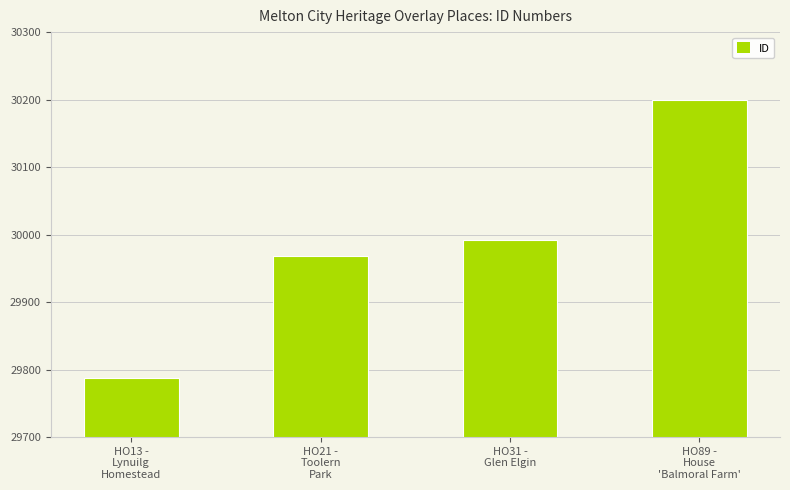

Which category has the highest value across all series?

HO89 -
House
'Balmoral Farm'